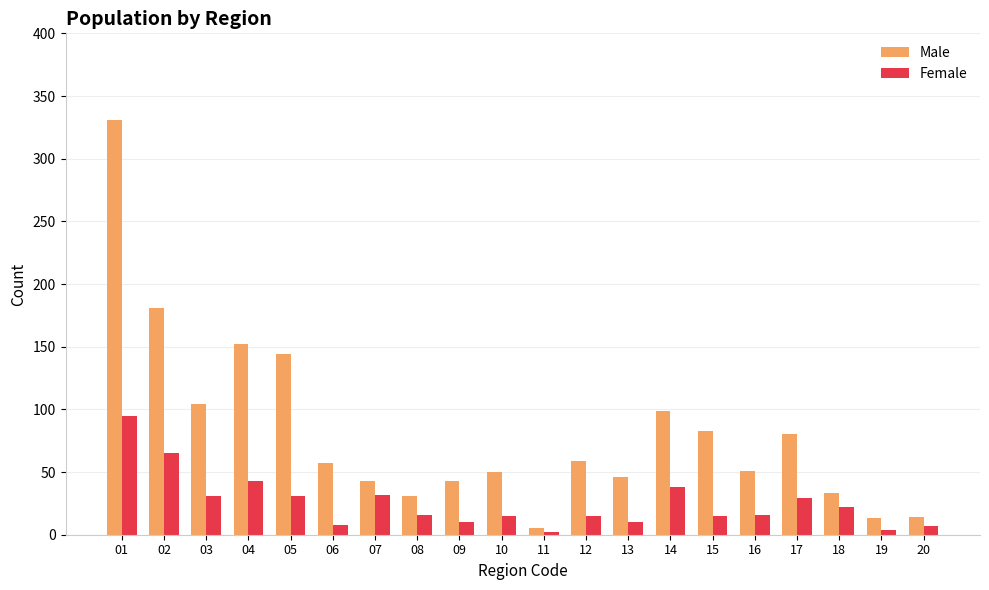

What is the maximum value shown in the chart?

331